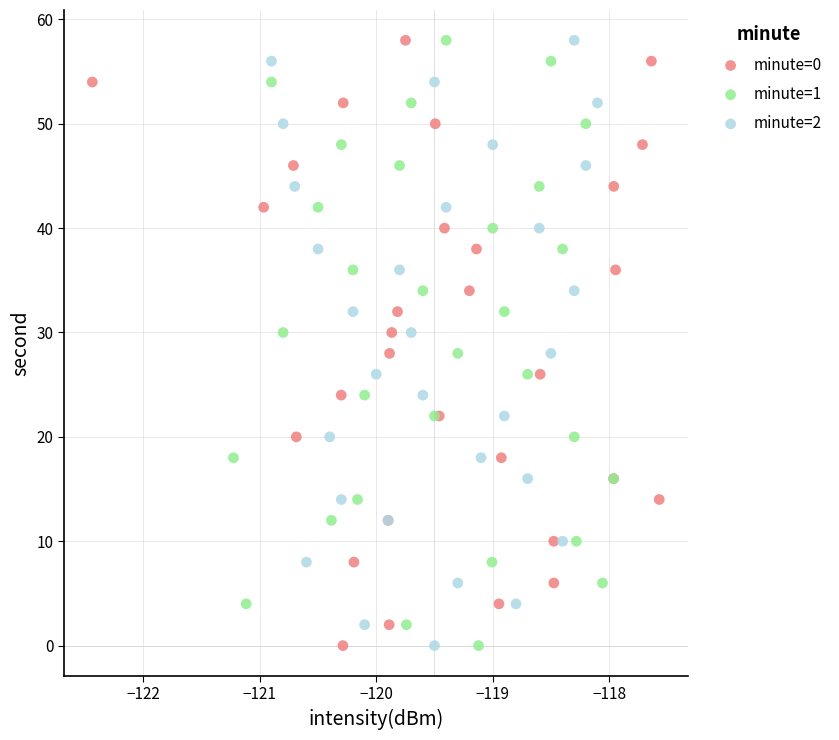

What are all the series names shown in the legend?

minute=0, minute=1, minute=2